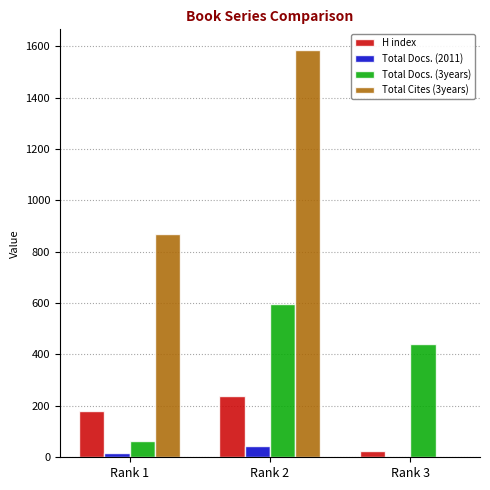

Is it true that Total Cites (3years) equals -517 at Rank 3?

False